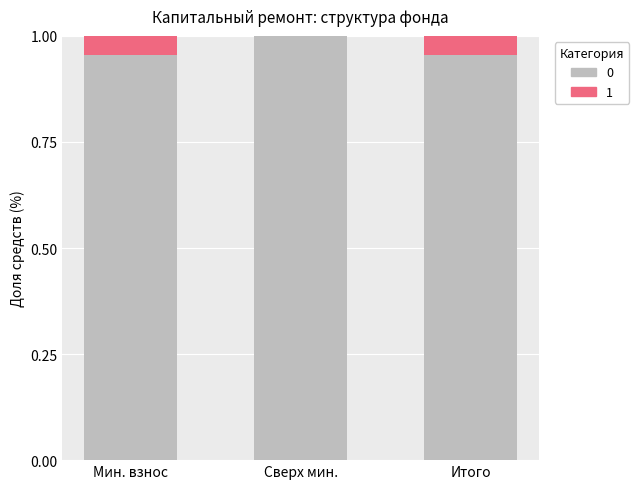

True or false: 0 has a value of 0.5 at Мин. взнос.

False